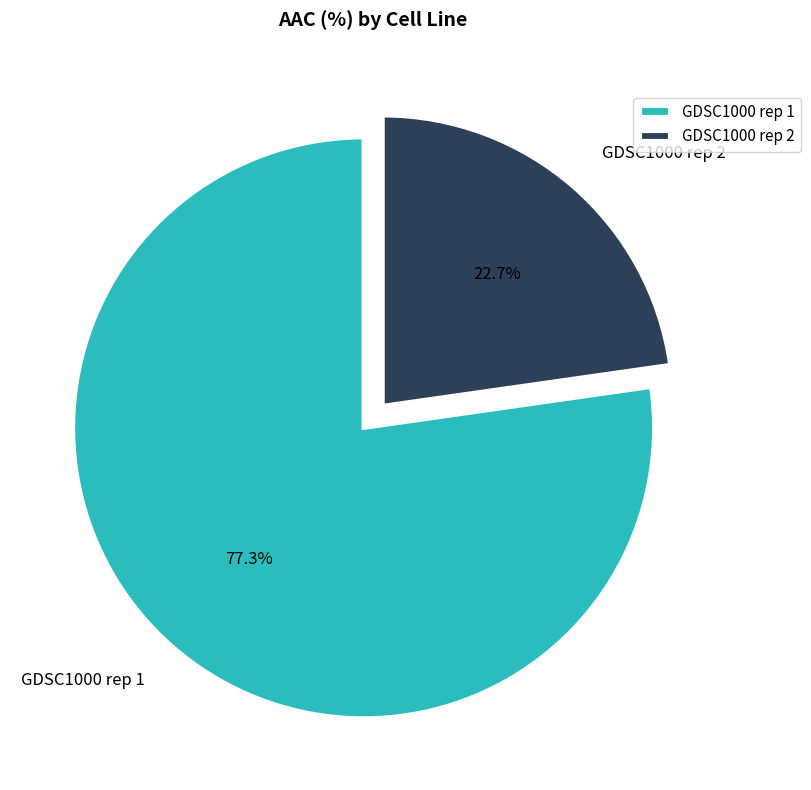

Is there a majority slice in this chart?

Yes